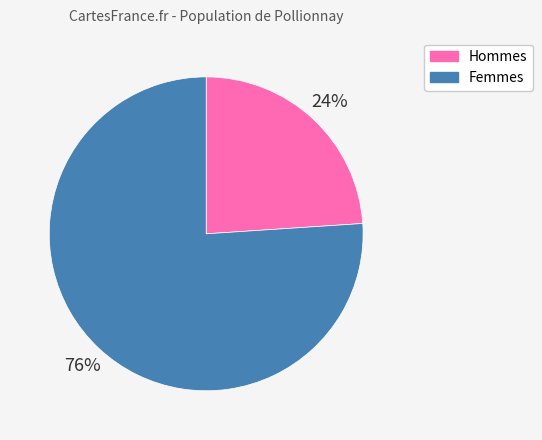

To the nearest percent, what is the difference between the largest and smallest slice percentages?

52%